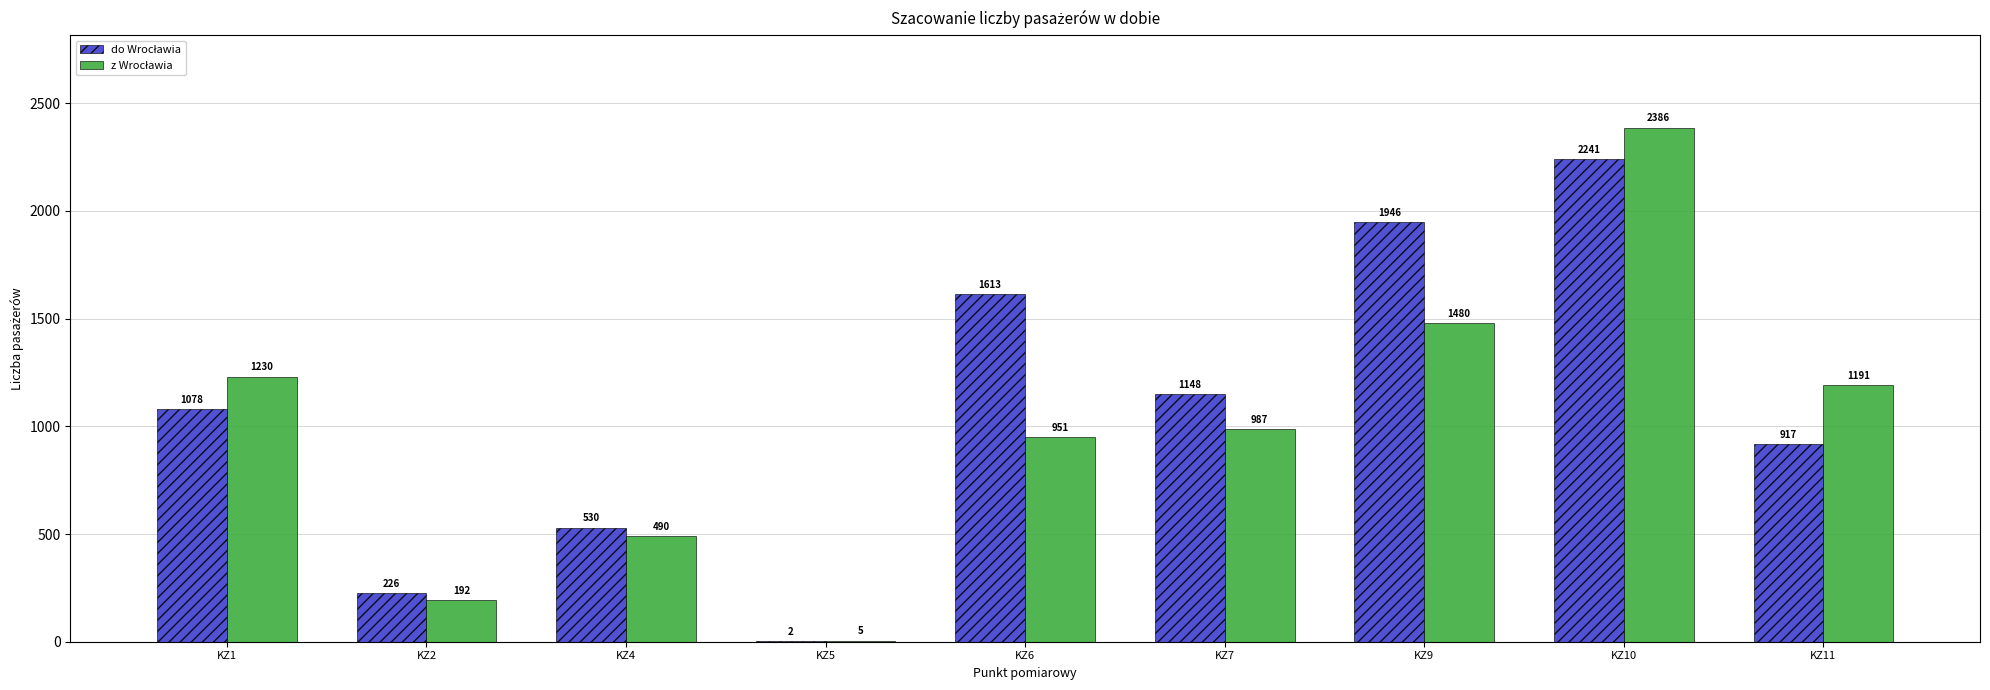

Which category has the highest value across all series?

KZ10